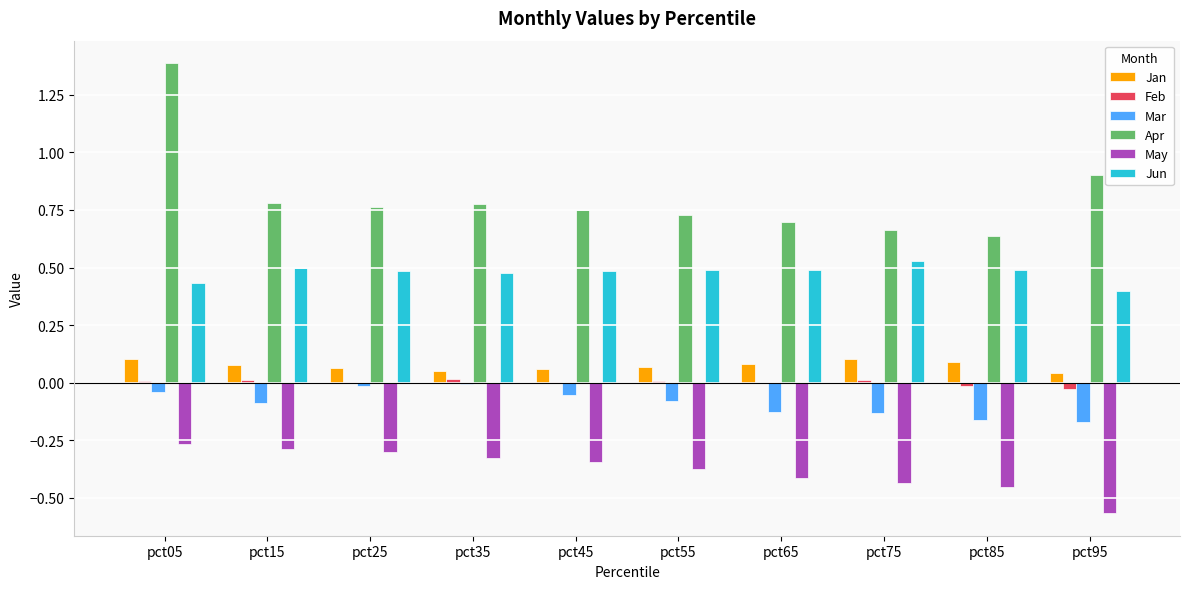

What is the highest value of the Apr series?

1.4